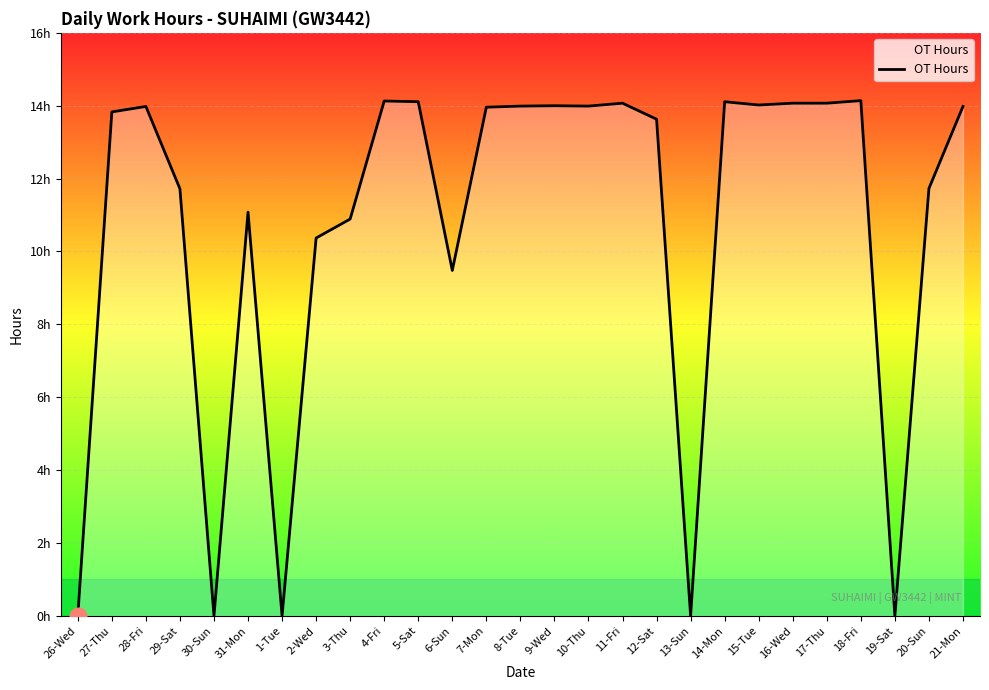

Does the chart have visible grid lines?

Yes